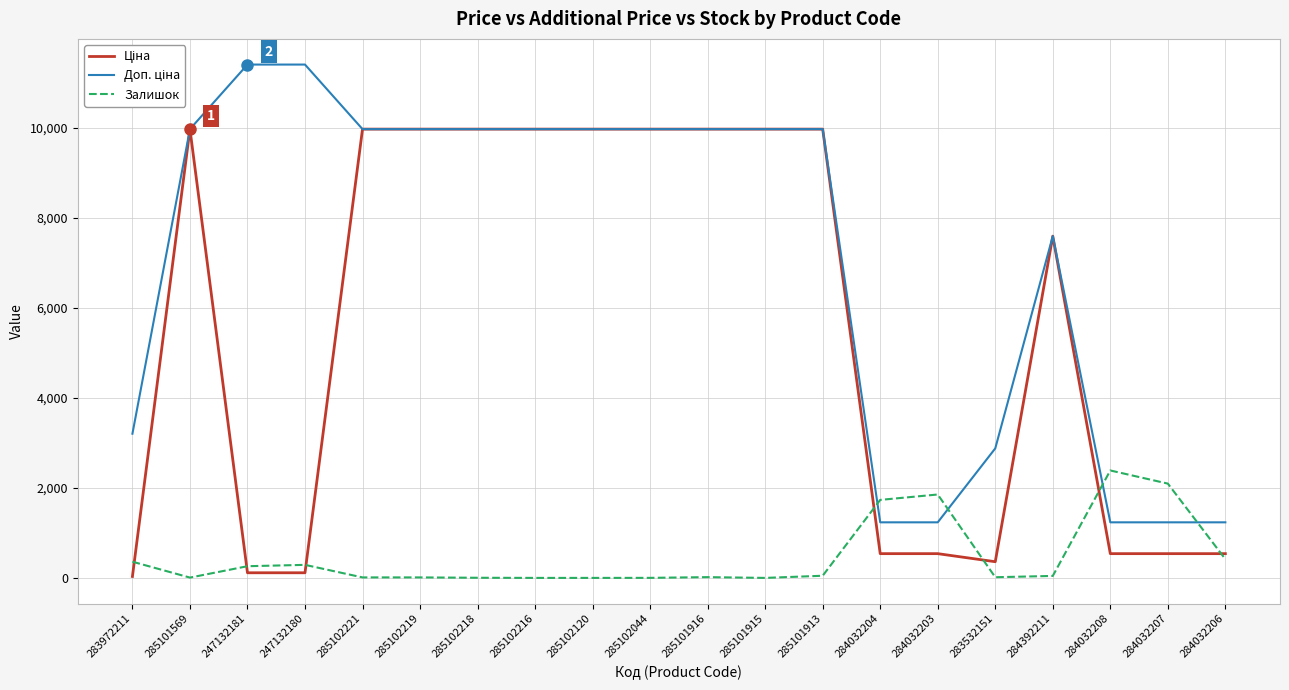

True or false: Залишок has a value of 260.0 at 247132181.

True